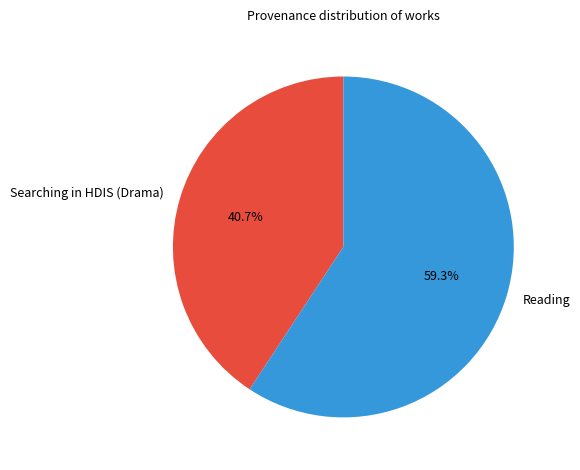

Rank the categories by value from highest to lowest.

Reading, Searching in HDIS (Drama)